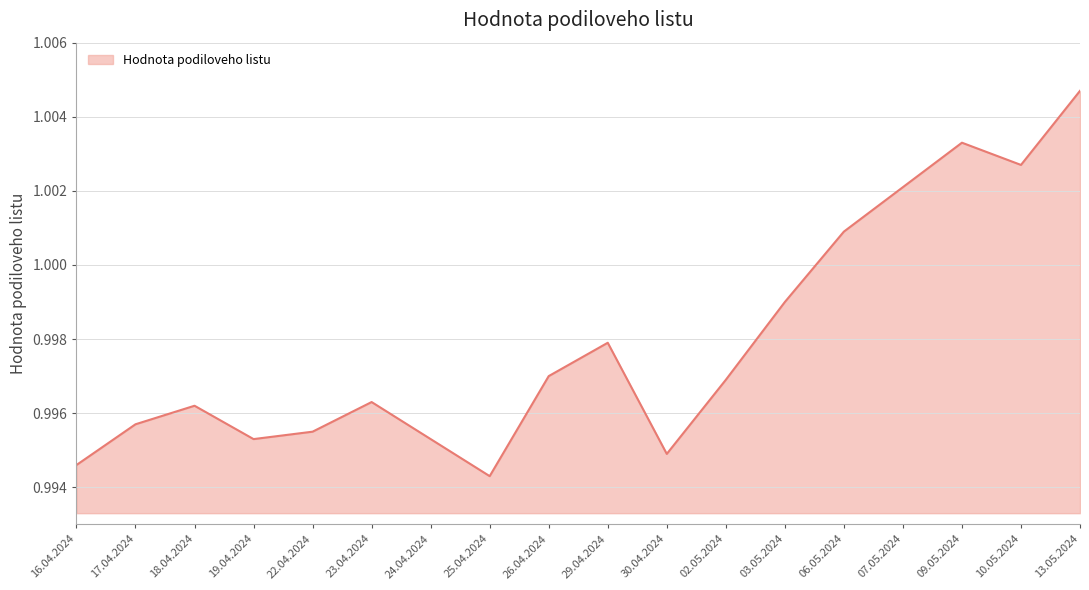

Which has a higher value, 25.04.2024 or 26.04.2024?

26.04.2024